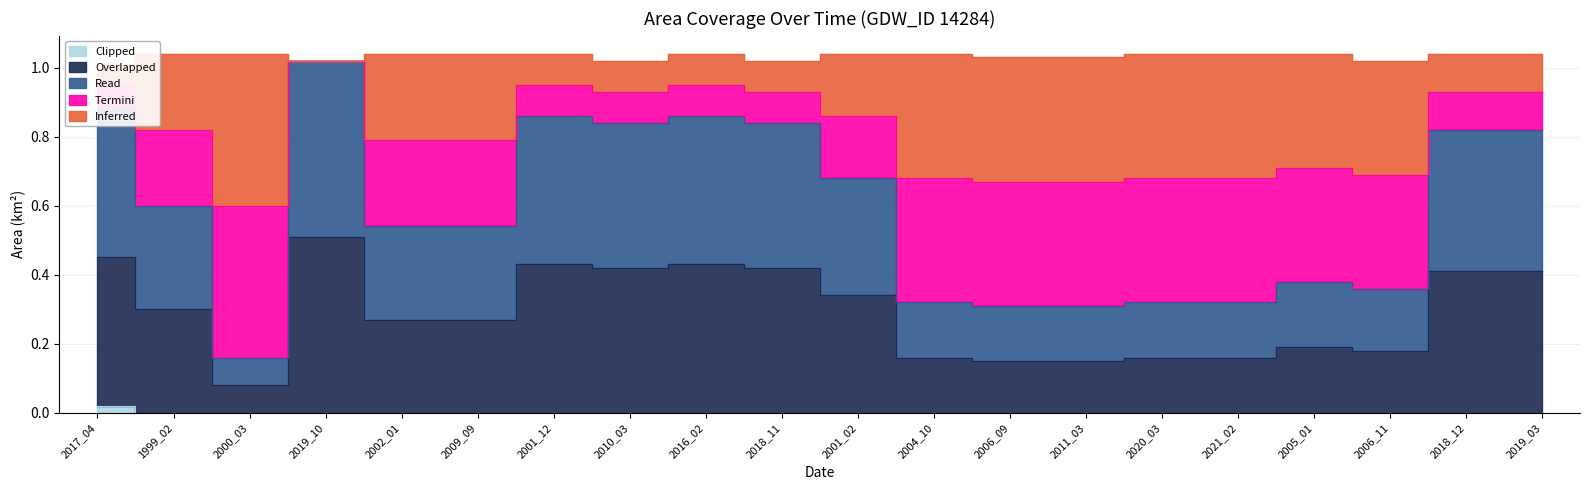

How many interior local peaks does the waterArea series have?

4